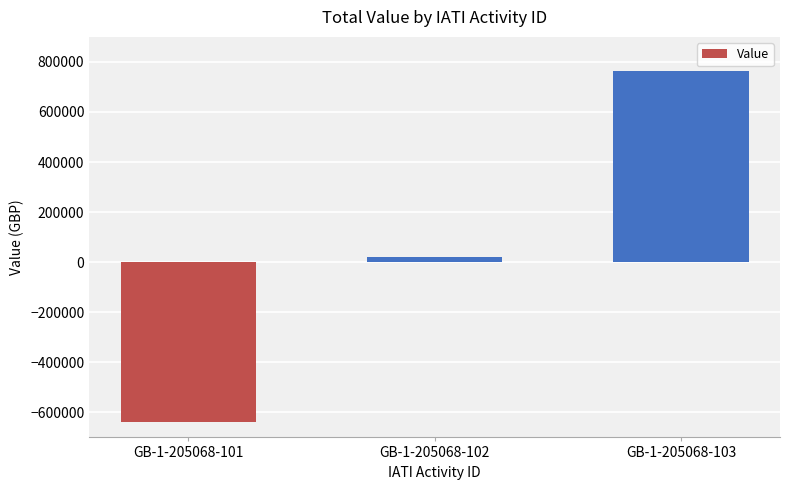

Does the chart contain any negative values?

Yes